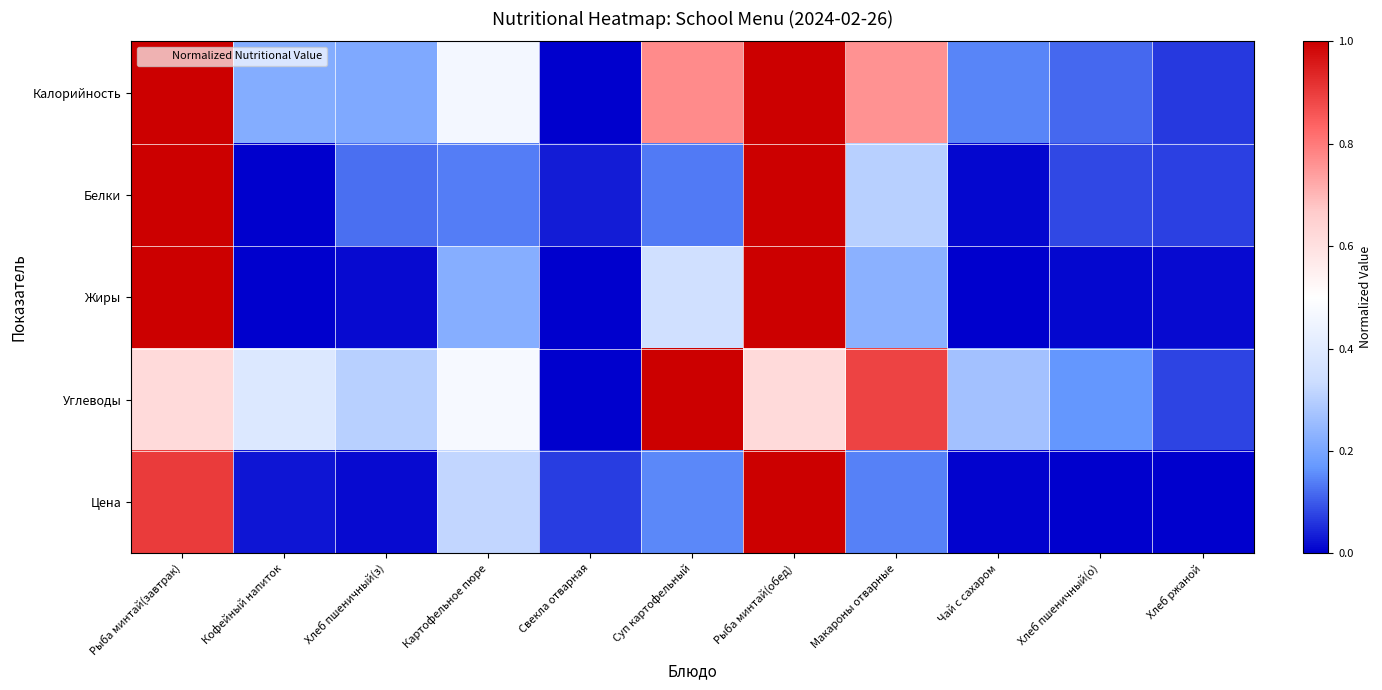

Reading left to right, what are all the values shown in this chart?

Калорийность: Рыба минтай(завтрак)=1.0	Кофейный напиток=0.2	Хлеб пшеничный(з)=0.2	Картофельное пюре=0.5	Свекла отварная=0.0	Суп картофельный=0.8	Рыба минтай(обед)=1.0	Макароны отварные=0.8	Чай с сахаром=0.1	Хлеб пшеничный(о)=0.1	Хлеб ржаной=0.1
Белки: Рыба минтай(завтрак)=1.0	Кофейный напиток=0.0	Хлеб пшеничный(з)=0.1	Картофельное пюре=0.1	Свекла отварная=0.0	Суп картофельный=0.1	Рыба минтай(обед)=1.0	Макароны отварные=0.3	Чай с сахаром=0.0	Хлеб пшеничный(о)=0.1	Хлеб ржаной=0.1
Жиры: Рыба минтай(завтрак)=1.0	Кофейный напиток=0.0	Хлеб пшеничный(з)=0.0	Картофельное пюре=0.2	Свекла отварная=0.0	Суп картофельный=0.3	Рыба минтай(обед)=1.0	Макароны отварные=0.2	Чай с сахаром=0.0	Хлеб пшеничный(о)=0.0	Хлеб ржаной=0.0
Углеводы: Рыба минтай(завтрак)=0.6	Кофейный напиток=0.4	Хлеб пшеничный(з)=0.3	Картофельное пюре=0.5	Свекла отварная=0.0	Суп картофельный=1.0	Рыба минтай(обед)=0.6	Макароны отварные=0.9	Чай с сахаром=0.3	Хлеб пшеничный(о)=0.2	Хлеб ржаной=0.1
Цена: Рыба минтай(завтрак)=0.9	Кофейный напиток=0.0	Хлеб пшеничный(з)=0.0	Картофельное пюре=0.3	Свекла отварная=0.1	Суп картофельный=0.2	Рыба минтай(обед)=1.0	Макароны отварные=0.1	Чай с сахаром=0.0	Хлеб пшеничный(о)=0.0	Хлеб ржаной=0.0